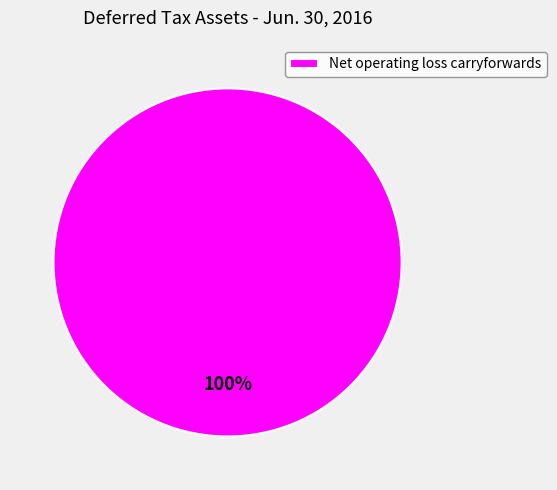

To the nearest percent, what portion does Net operating loss carryforwards represent?

100%